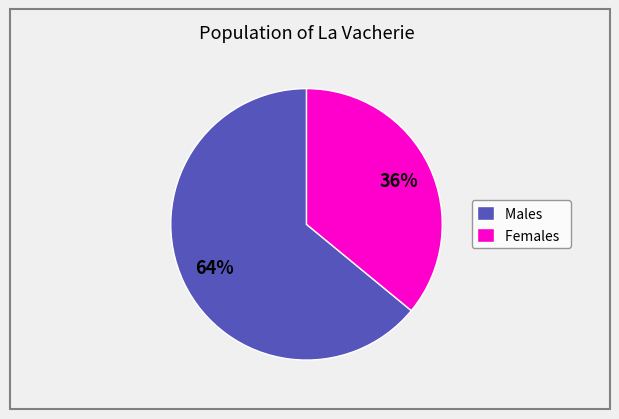

What is the majority slice?

Males